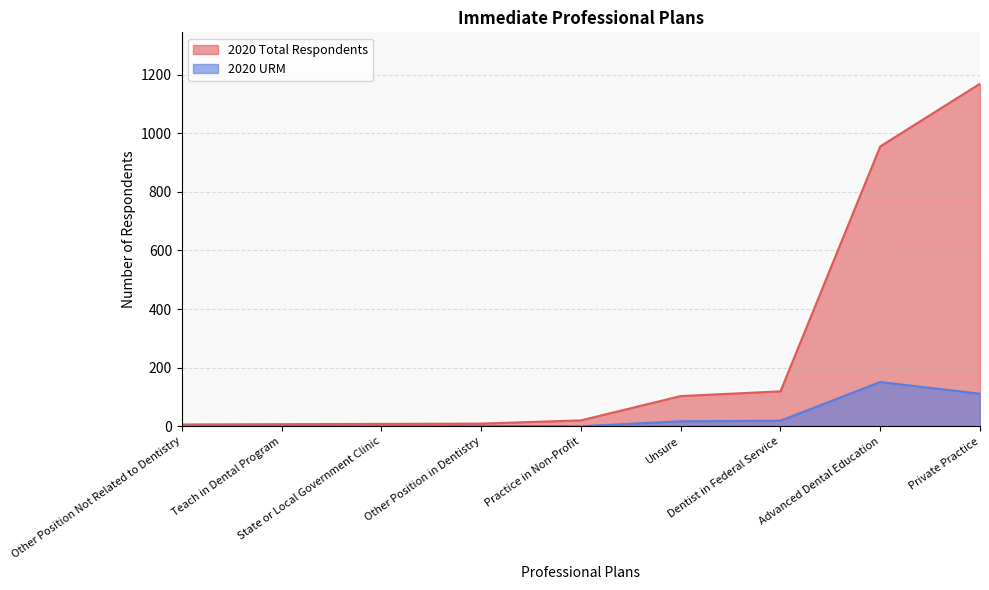

What is the average value of the 2020 Total Respondents series?

266